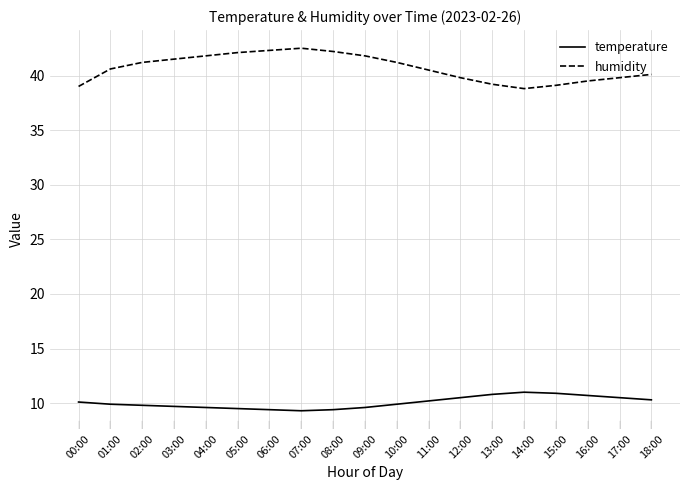

True or false: humidity and temperature cross at least once.

False